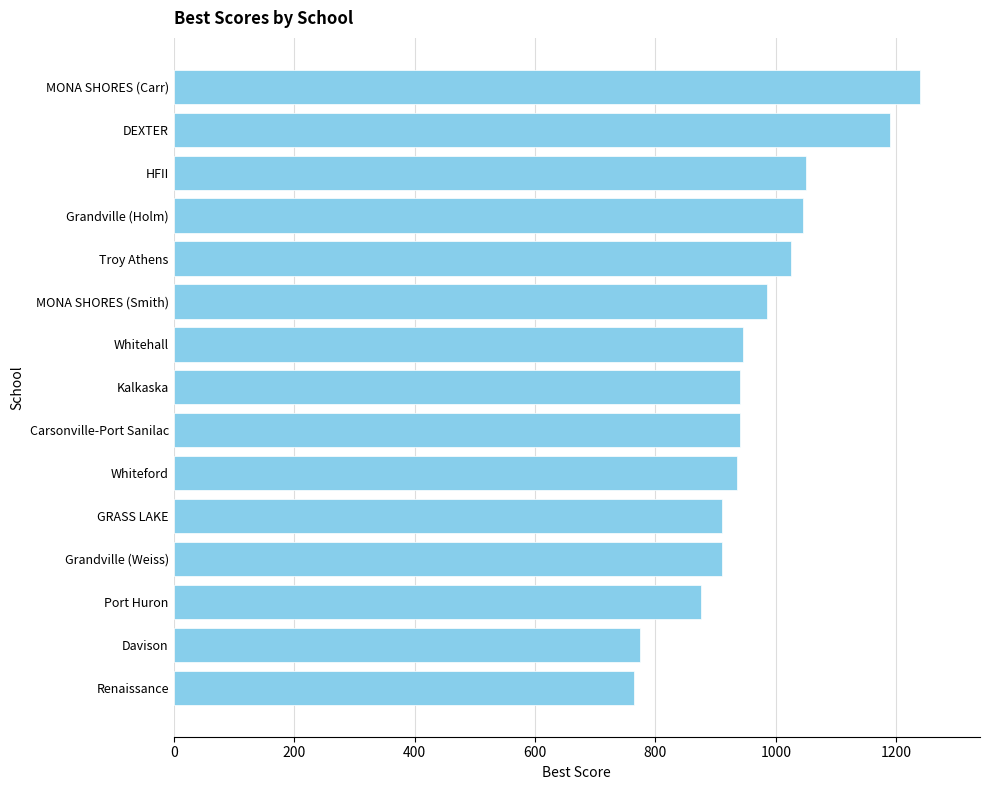

What is the change in value from Whitehall to HFII?

+105